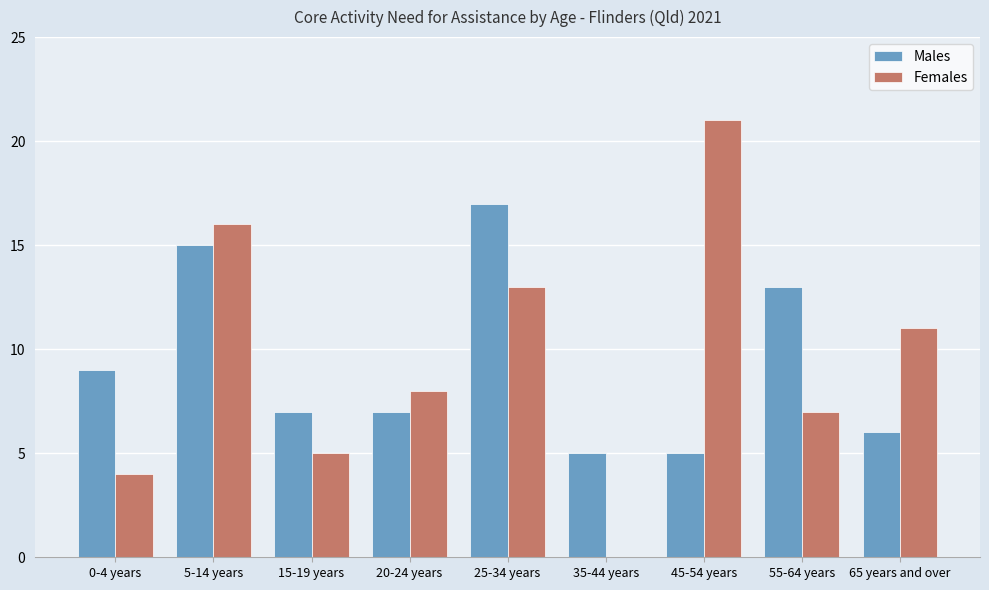

Does the chart contain stacked bars?

No